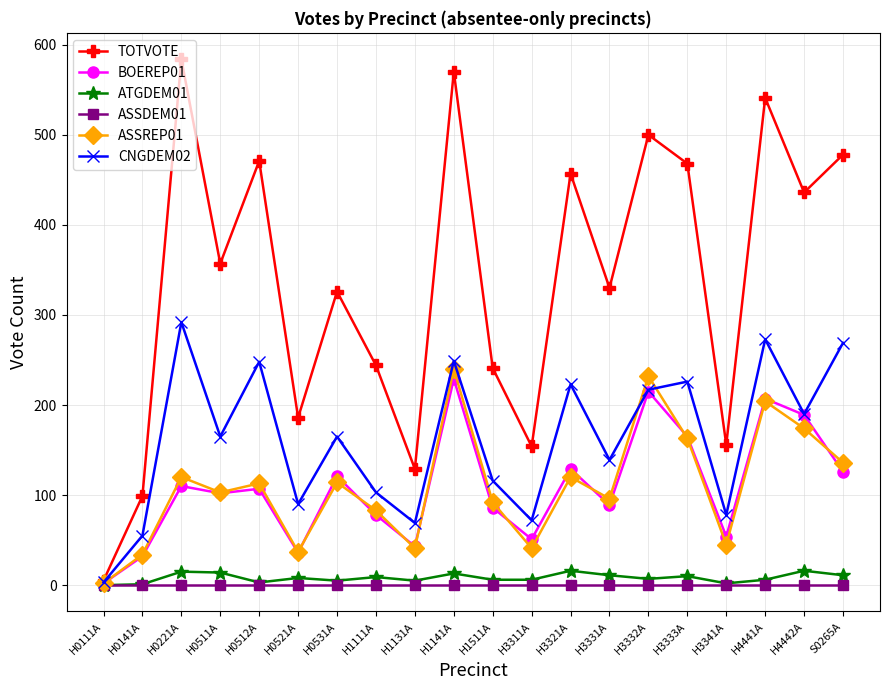

Is this an area chart (filled region under the line)?

No